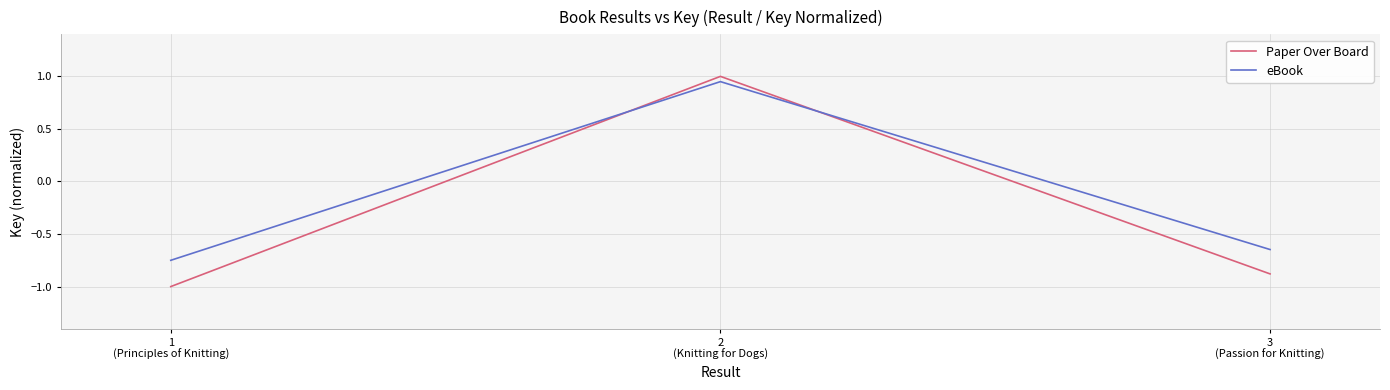

True or false: Paper Over Board has a value of -0.9 at 3
(Passion for Knitting).

True